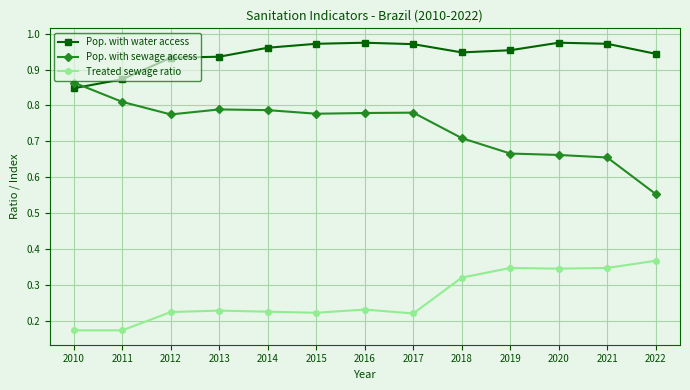

How many times do Pop. with water access and Pop. with sewage access cross each other?

1